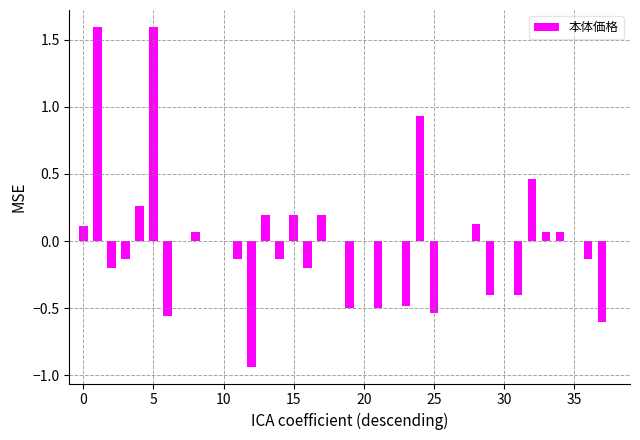

Are the bars grouped side by side (vs. stacked)?

No